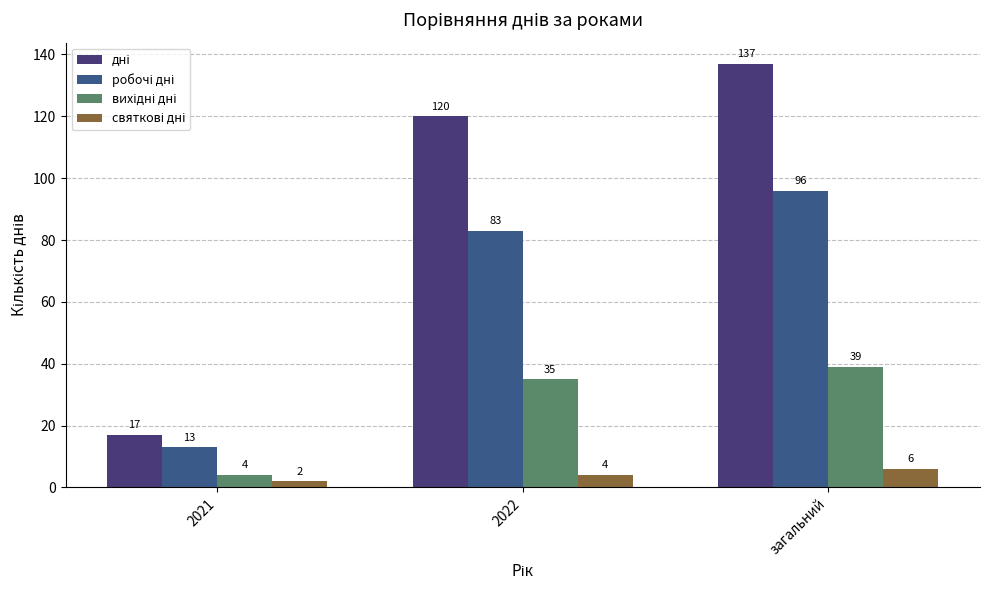

Count the number of data series in this chart.

4